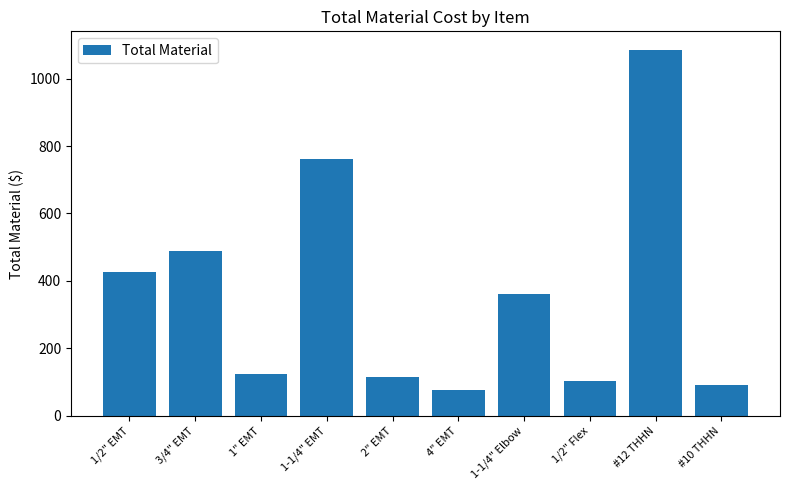

Between 3/4" EMT and 1/2" Flex, which is larger?

3/4" EMT